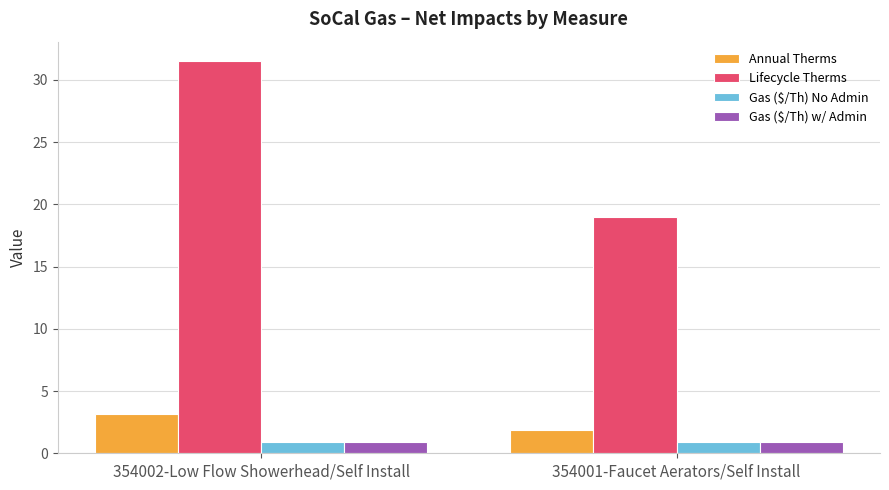

The value of Lifecycle Therms at 354002-Low Flow Showerhead/Self Install is 31.5. True or false?

True